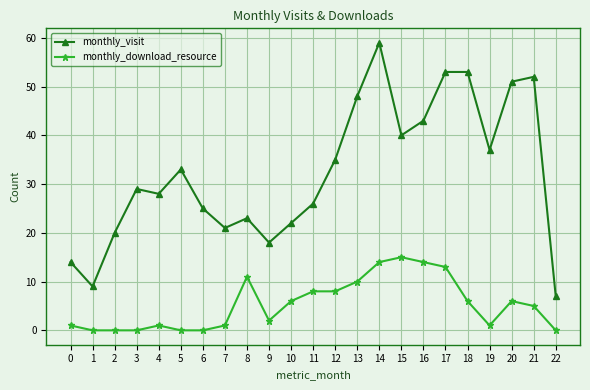

What is the average value of the monthly_visit series?

32